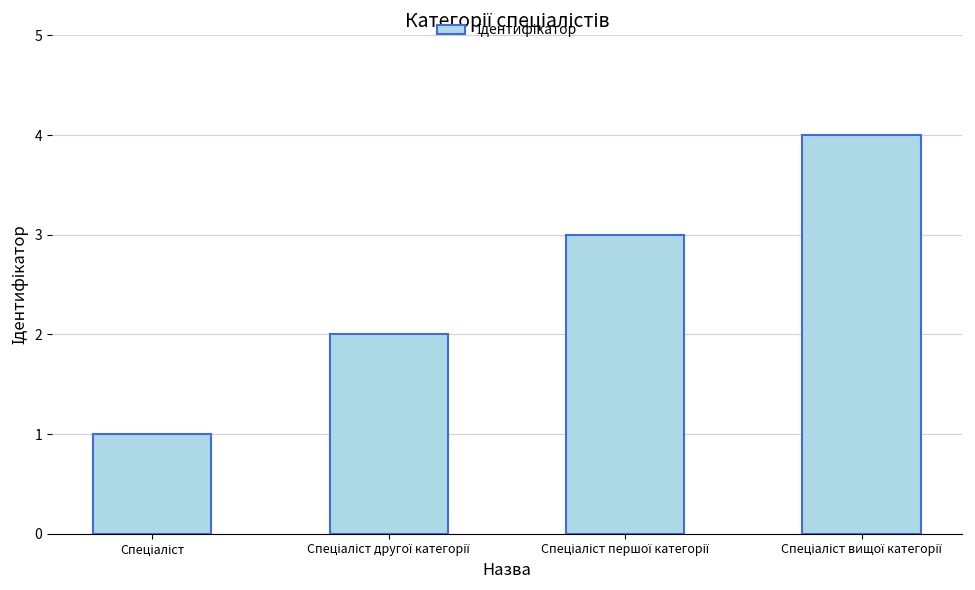

What is the greatest value displayed?

4